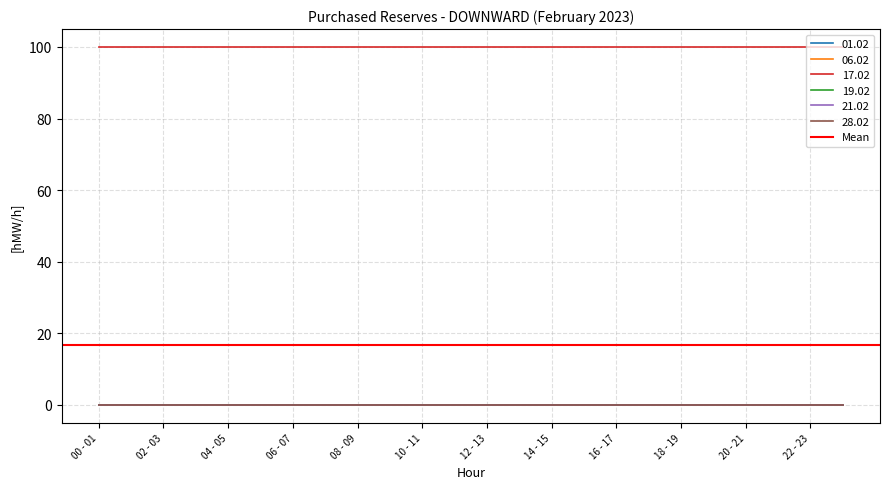

What is the label of the 1st point from the left?

00 - 01